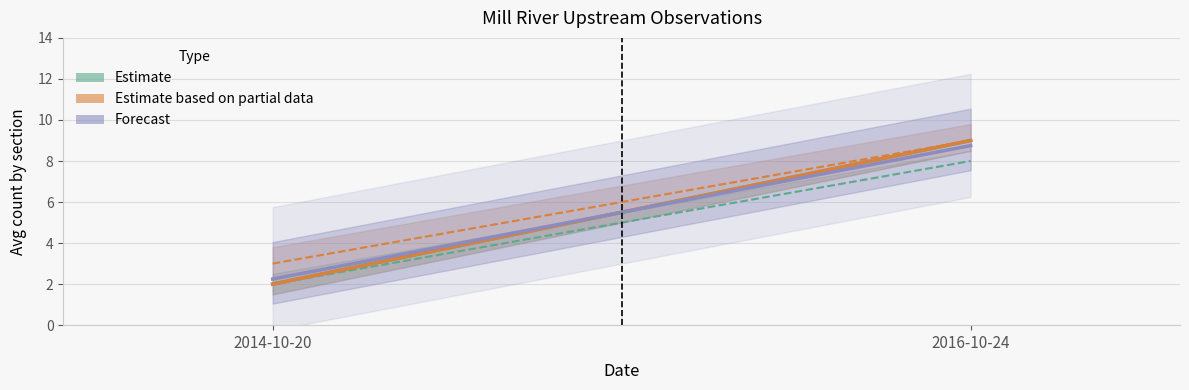

List the labels in order of Avg value, smallest first.

2014-10-20, 2016-10-24